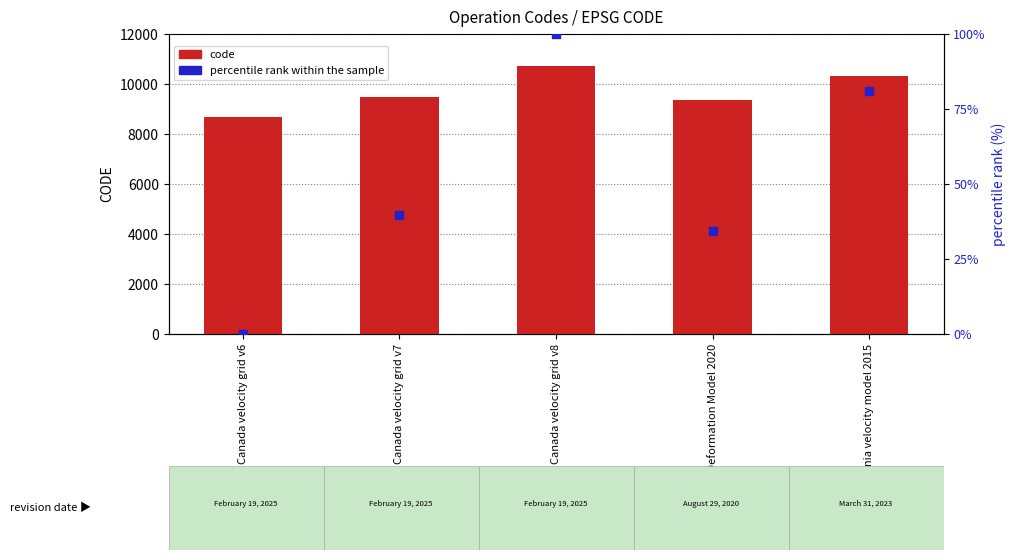

What is the total value across all series at New Caledonia velocity model 2015?

10404.1